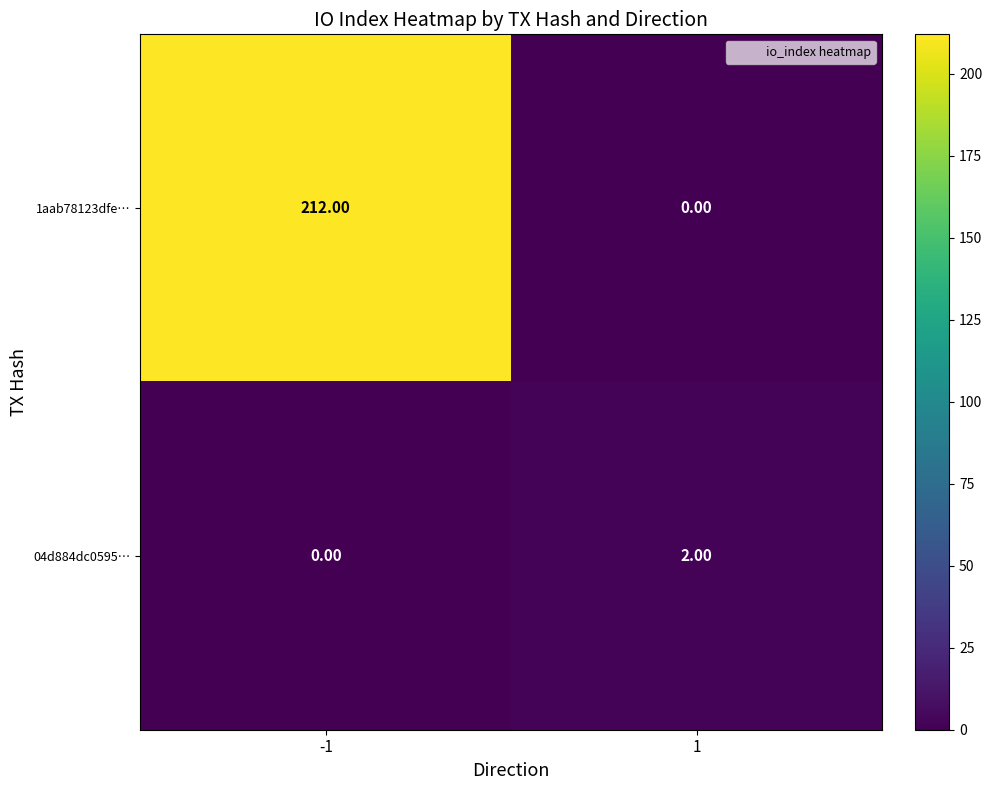

Is the value of 1aab78123dfe… at 1 greater than the value of 04d884dc0595… at 1?

No